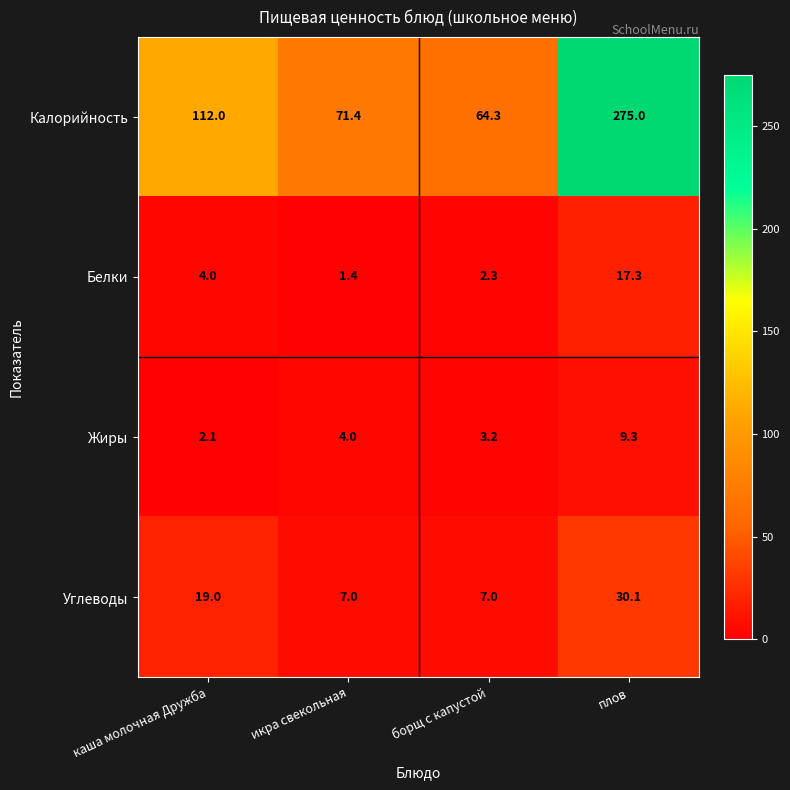

How many data points does each series have?

4